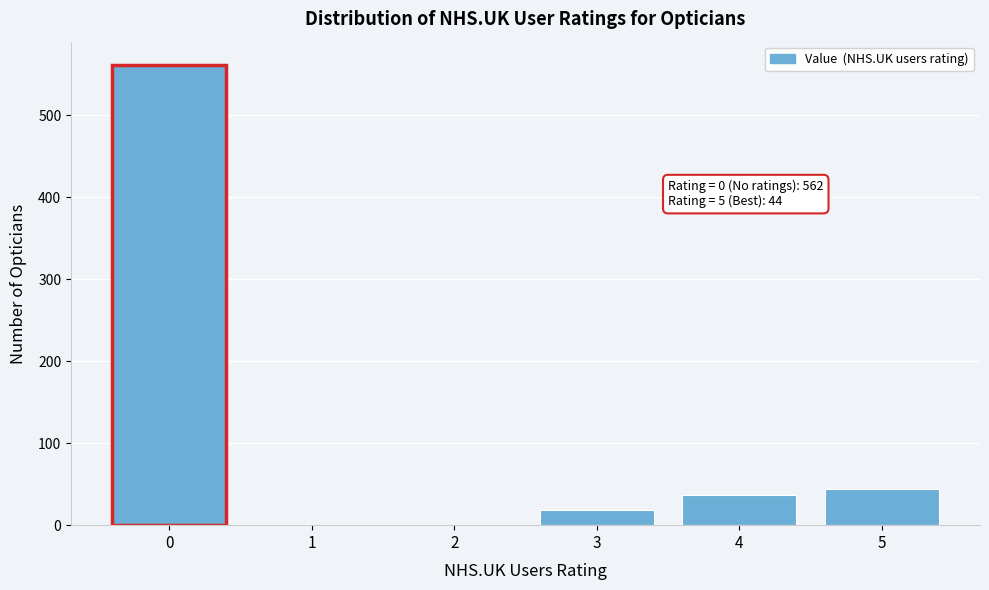

Over which range of the x-axis is the bar tallest?

-0.5 to 0.5